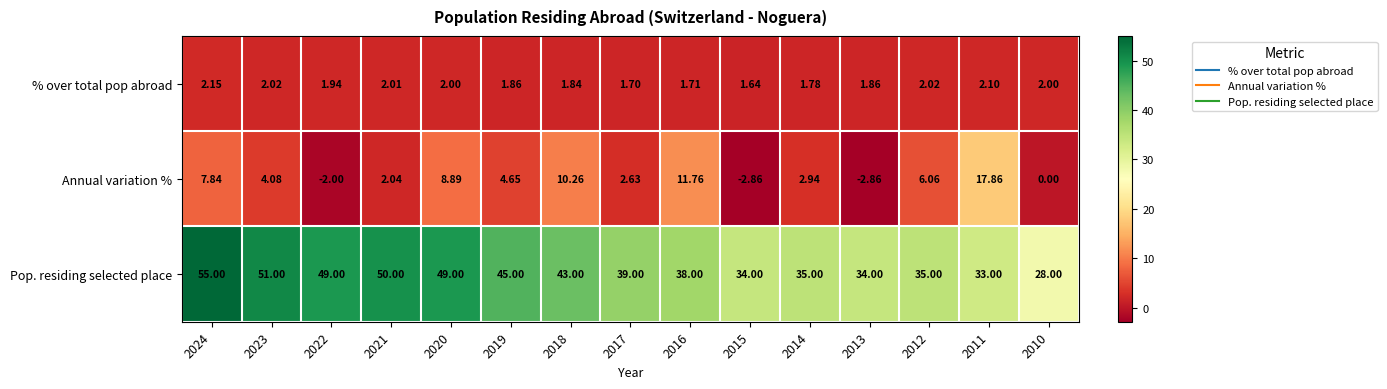

Is the value of % over total pop abroad at 2020 greater than the value of Pop. residing selected place at 2012?

No